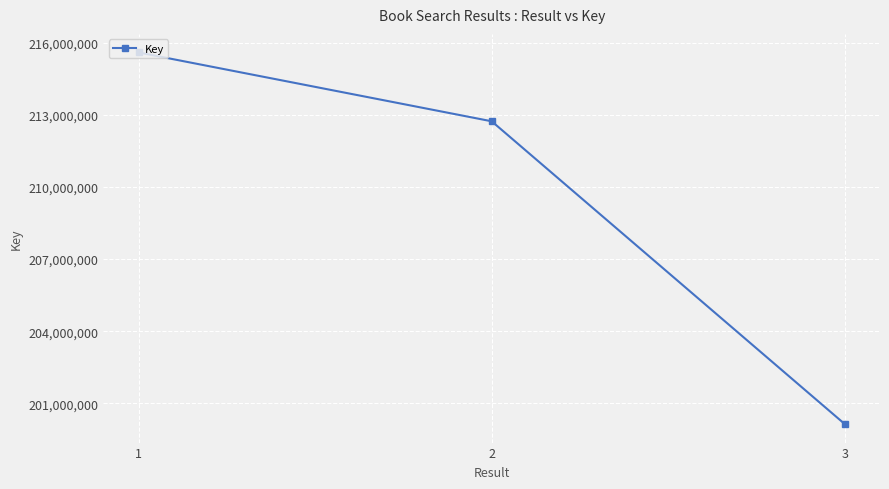

List the labels in order of value, smallest first.

3, 2, 1